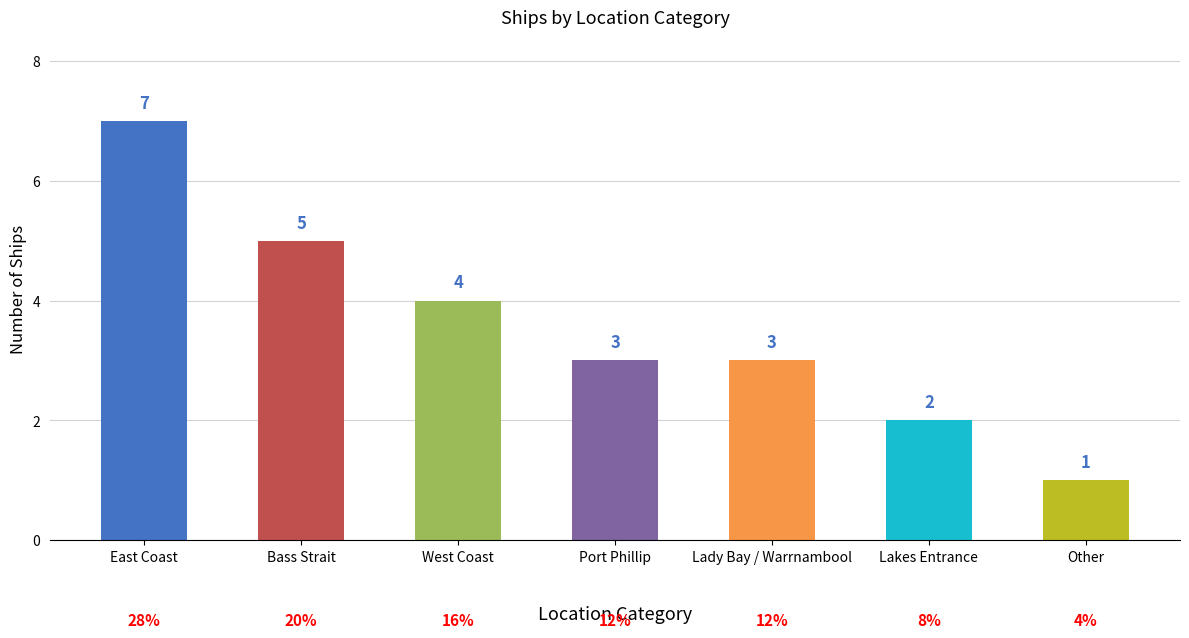

What is the ratio of the value at West Coast to the value at Lakes Entrance?

2.0